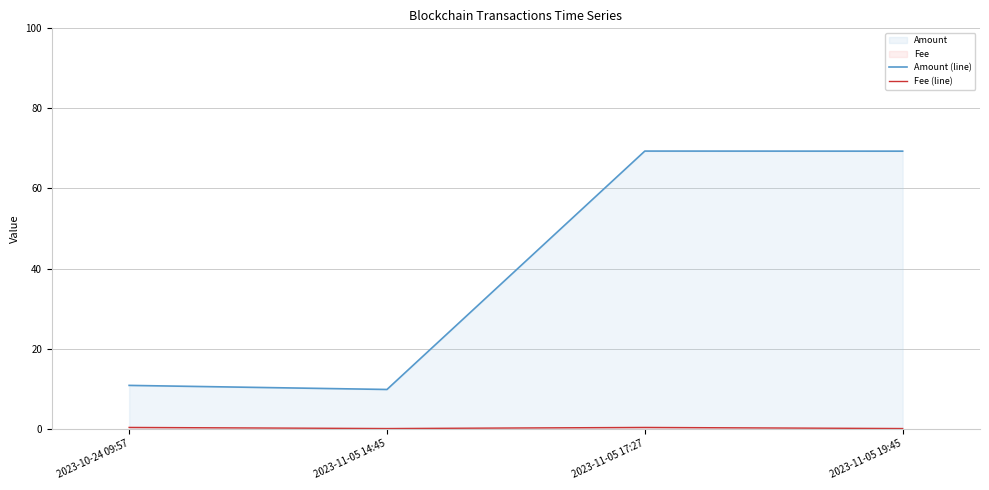

At which category does Fee (line) reach its first local valley?

2023-11-05 14:45